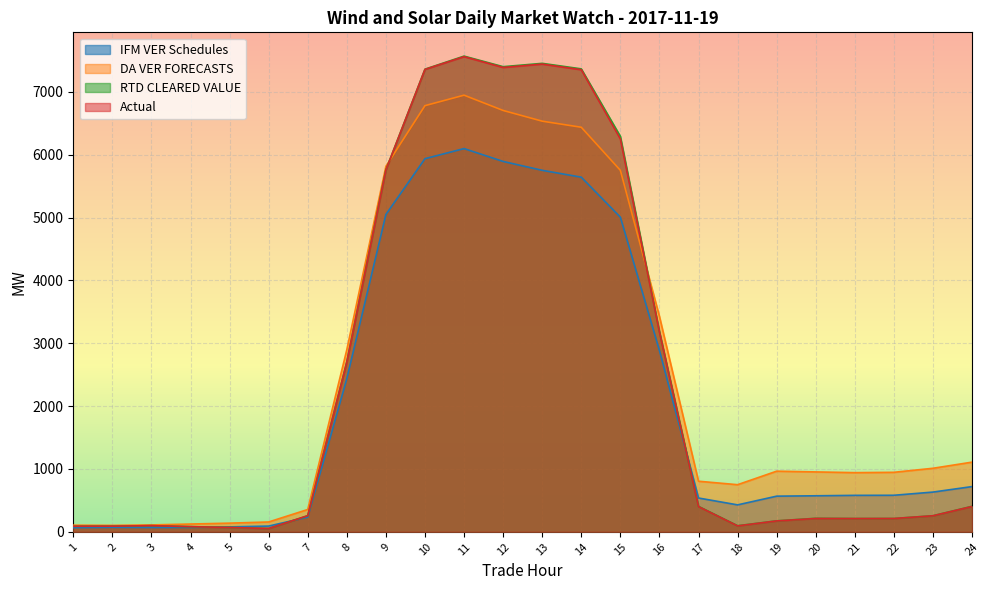

Reading left to right, transcribe all the data shown in this chart.

IFM VER Schedules: 65.5	71.1	68.6	68.8	78.4	91.2	233.7	2437.2	5048.5	5936.8	6097.4	5892.7	5751.5	5642.4	5006.3	2884.1	537.8	428.5	567.2	573.1	580.0	581.4	632.2	719.6
DA VER FORECASTS: 105.4	102.3	109.7	123.8	137.8	156.5	355.0	2897.5	5814.8	6780.5	6947.1	6703.9	6533.6	6436.7	5751.9	3427.6	804.9	749.7	964.7	952.9	941.5	946.6	1011.0	1108.6
RTD CLEARED VALUE: 88.6	89.7	97.9	82.0	69.4	52.1	256.0	2708.8	5759.7	7361.0	7568.6	7400.6	7453.5	7365.7	6292.0	3186.2	405.0	97.0	174.7	214.9	211.4	212.0	255.8	406.2
Actual: 88.5	89.7	97.7	81.9	69.3	52.2	256.9	2699.9	5756.4	7357.2	7560.2	7388.2	7441.6	7352.3	6250.8	3179.4	401.3	94.4	173.3	212.3	210.7	211.8	255.2	403.2